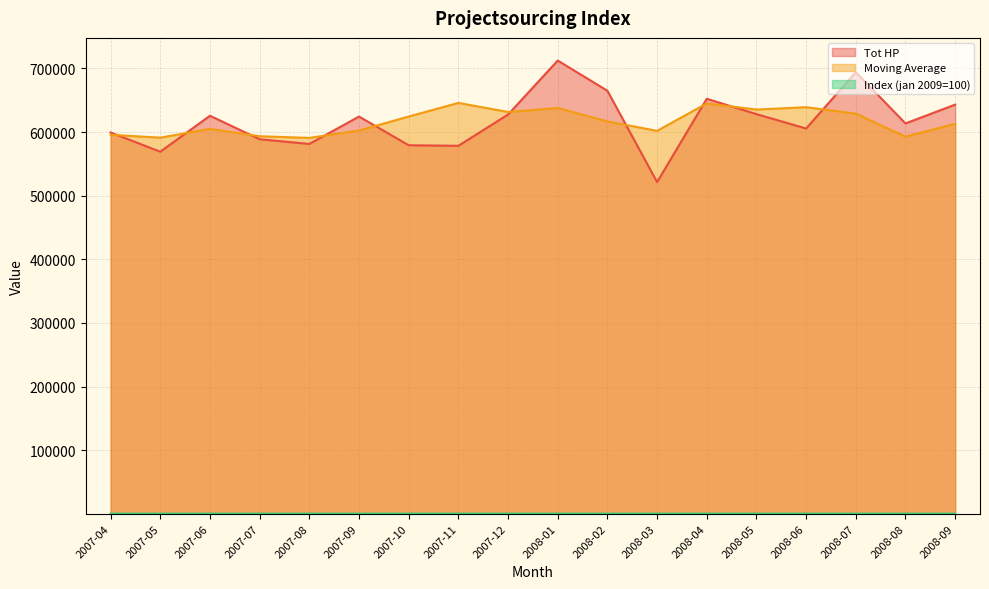

What is the spread (max minus min) of values at 2007-12?

631487.4